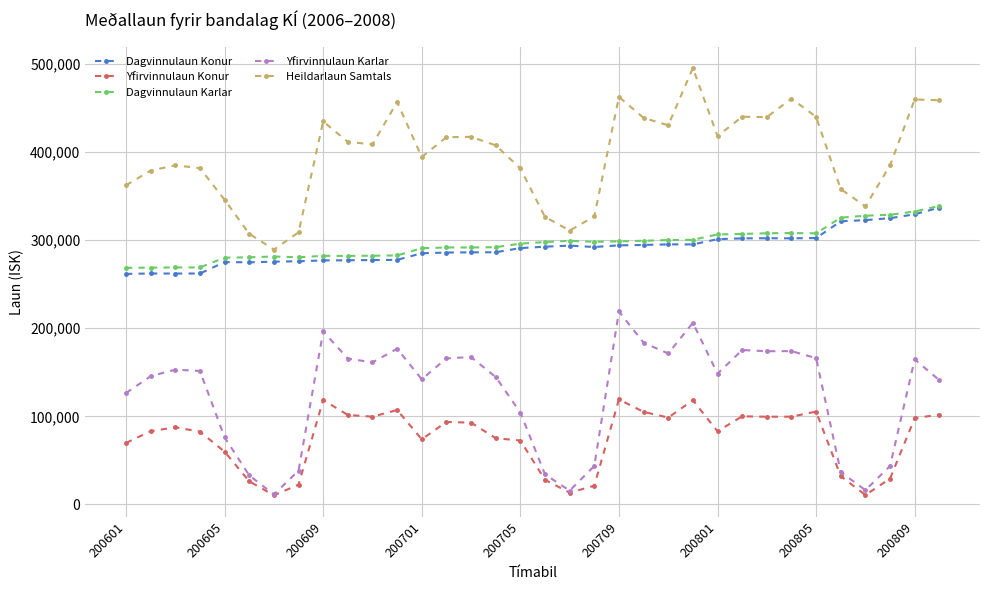

True or false: Yfirvinnulaun Karlar has more than 2 points higher than both neighbors.

True